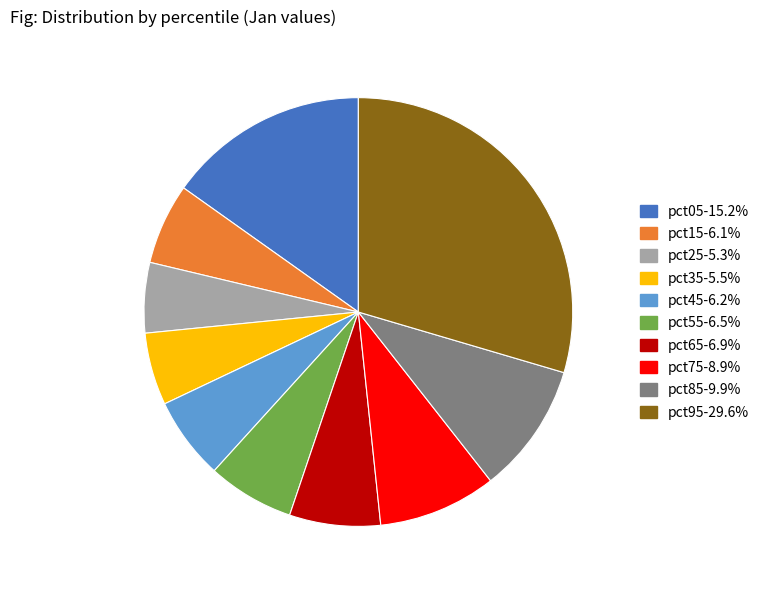

What is the largest slice in the pie chart?

pct95